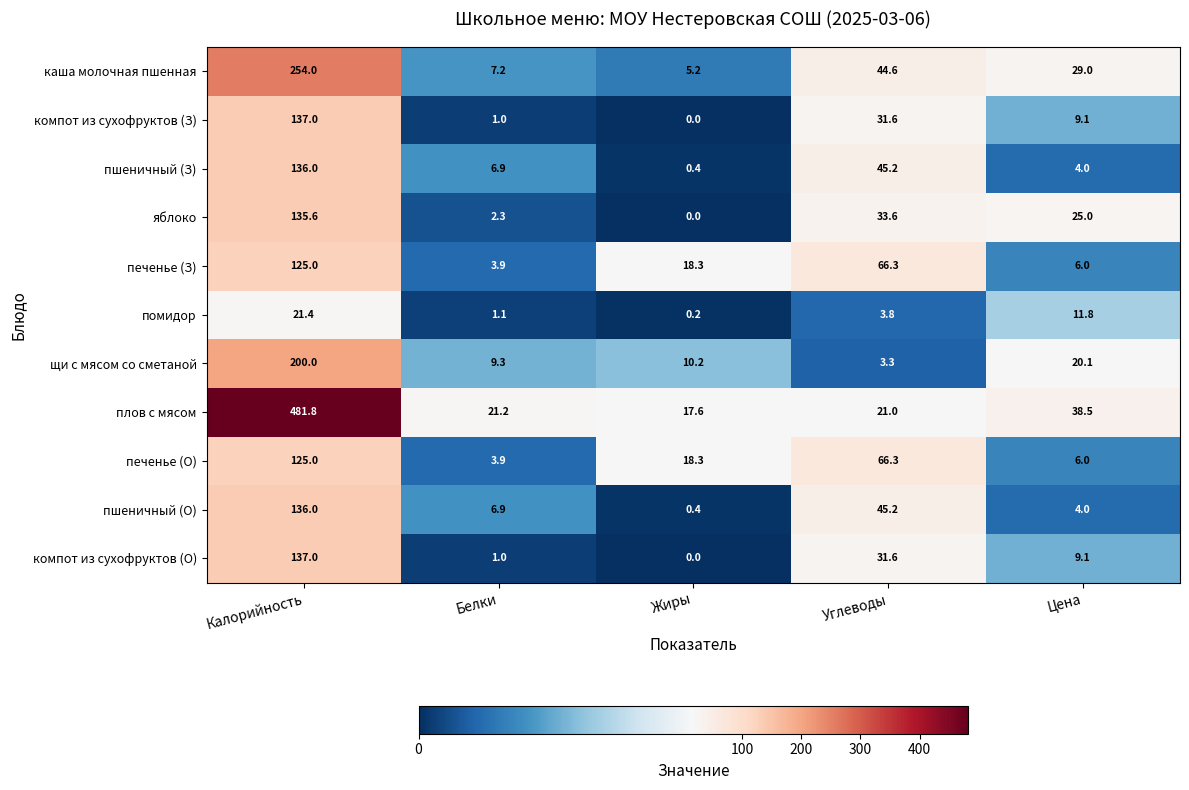

What is the spread (max minus min) of values at Жиры?

18.3